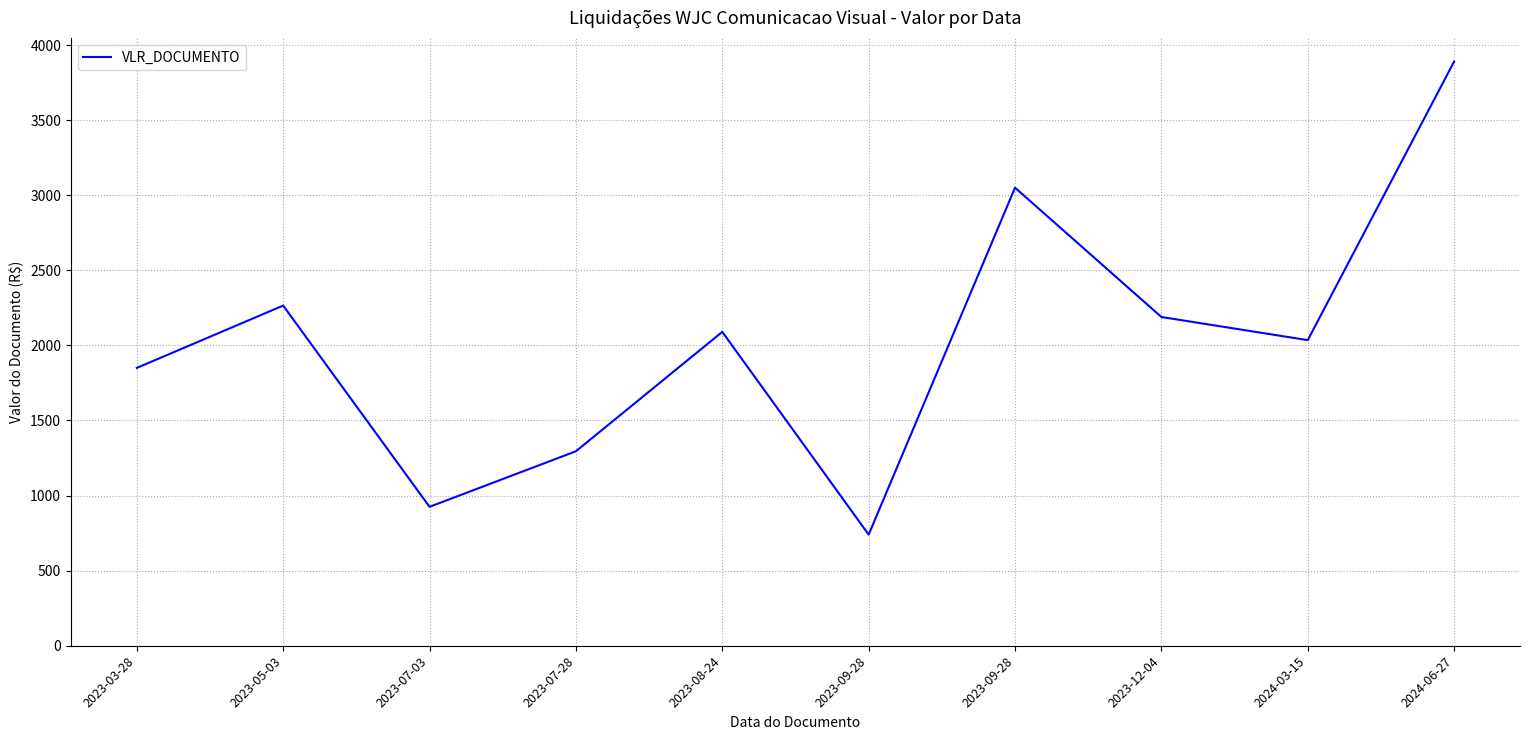

How many lines are shown in the chart?

1